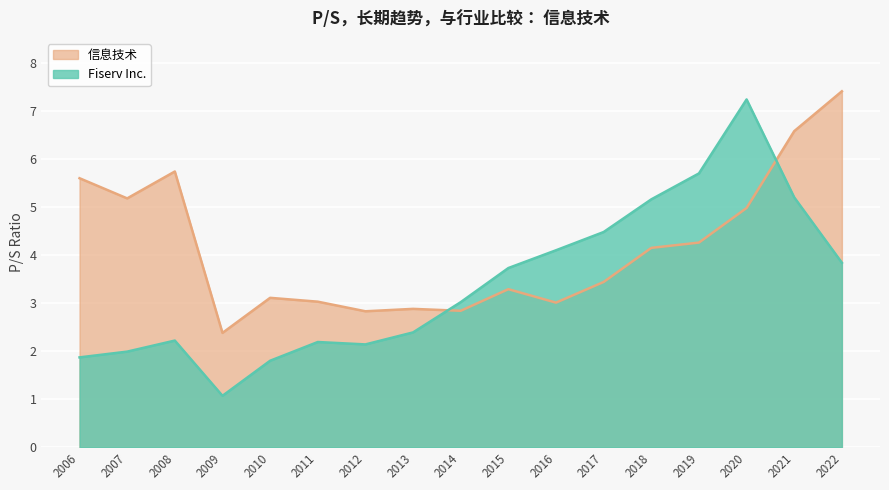

True or false: Fiserv Inc. and 信息技术 cross at least once.

True